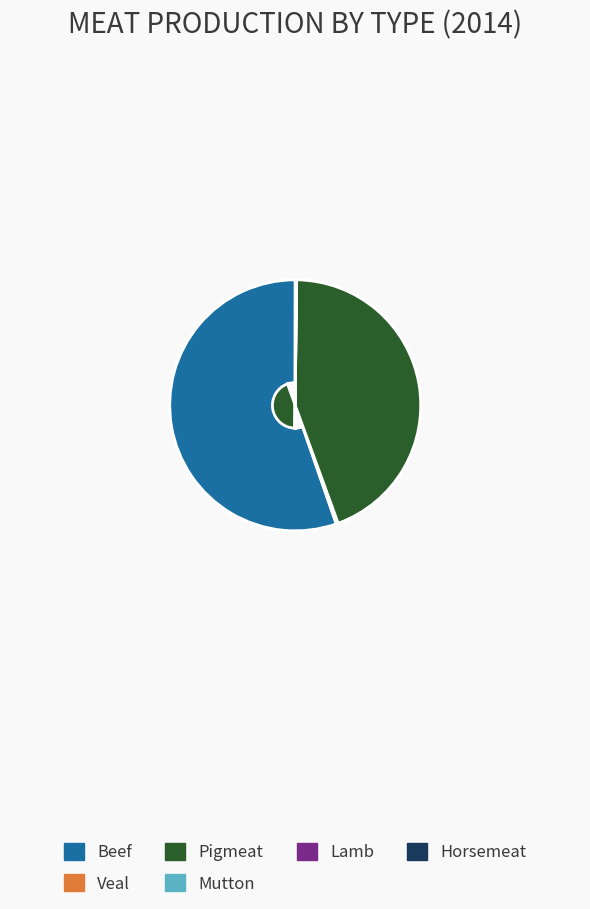

What is the largest slice in the pie chart?

Beef